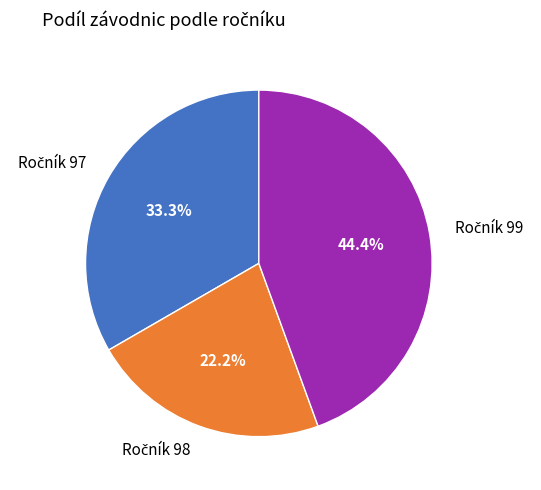

Does any single category account for the majority?

No